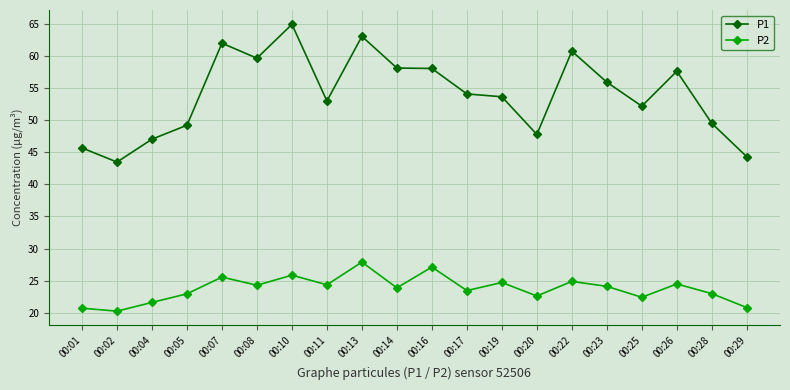

Which series has the largest range (max minus min)?

P1